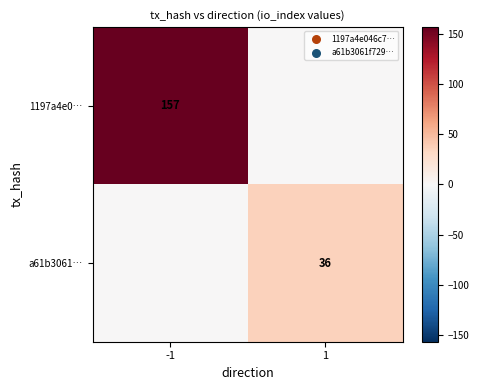

Is the value of 1197a4e0… at -1 greater than the value of a61b3061… at 1?

Yes